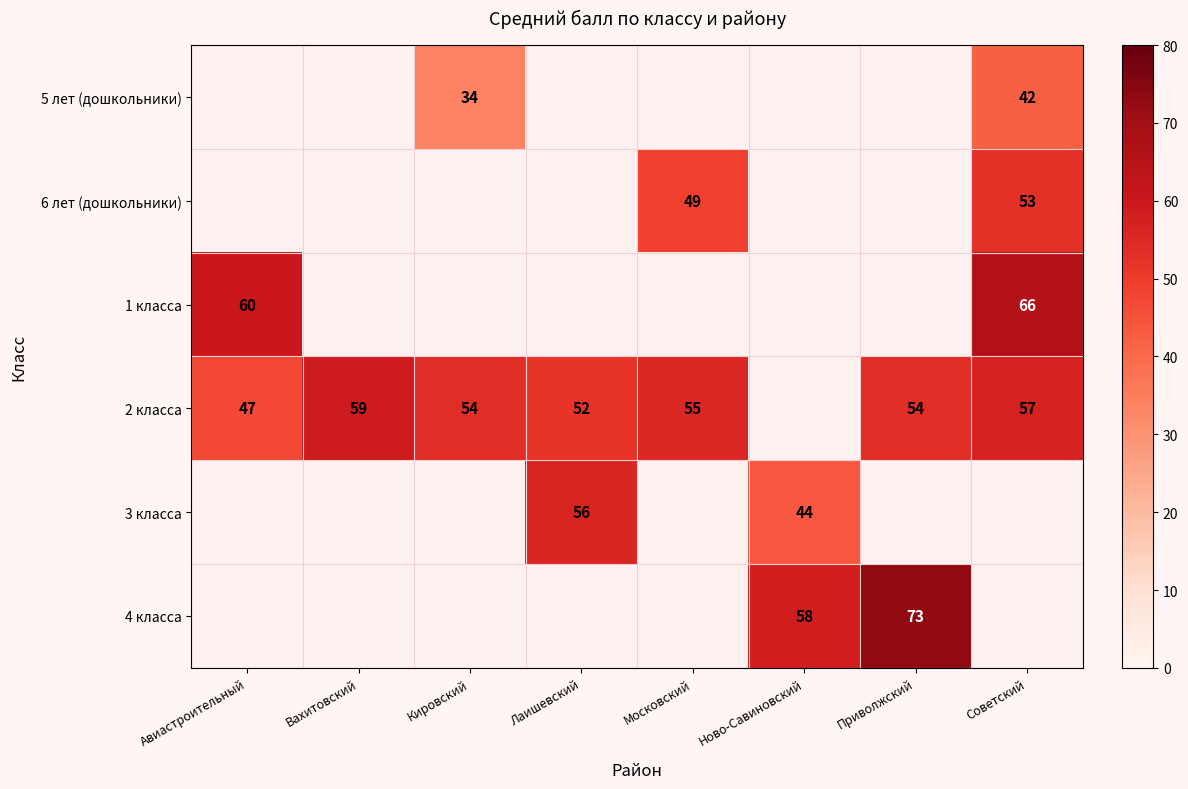

What is the greatest value displayed?

73